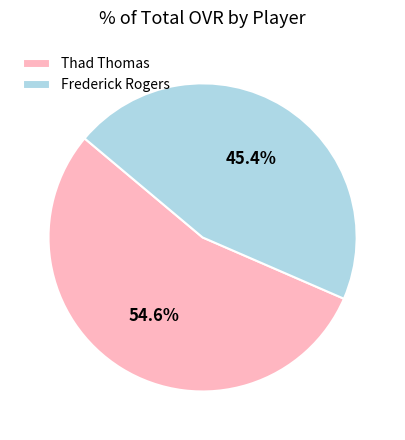

Combined, what portion of the pie is Thad Thomas and Frederick Rogers?

100.0%